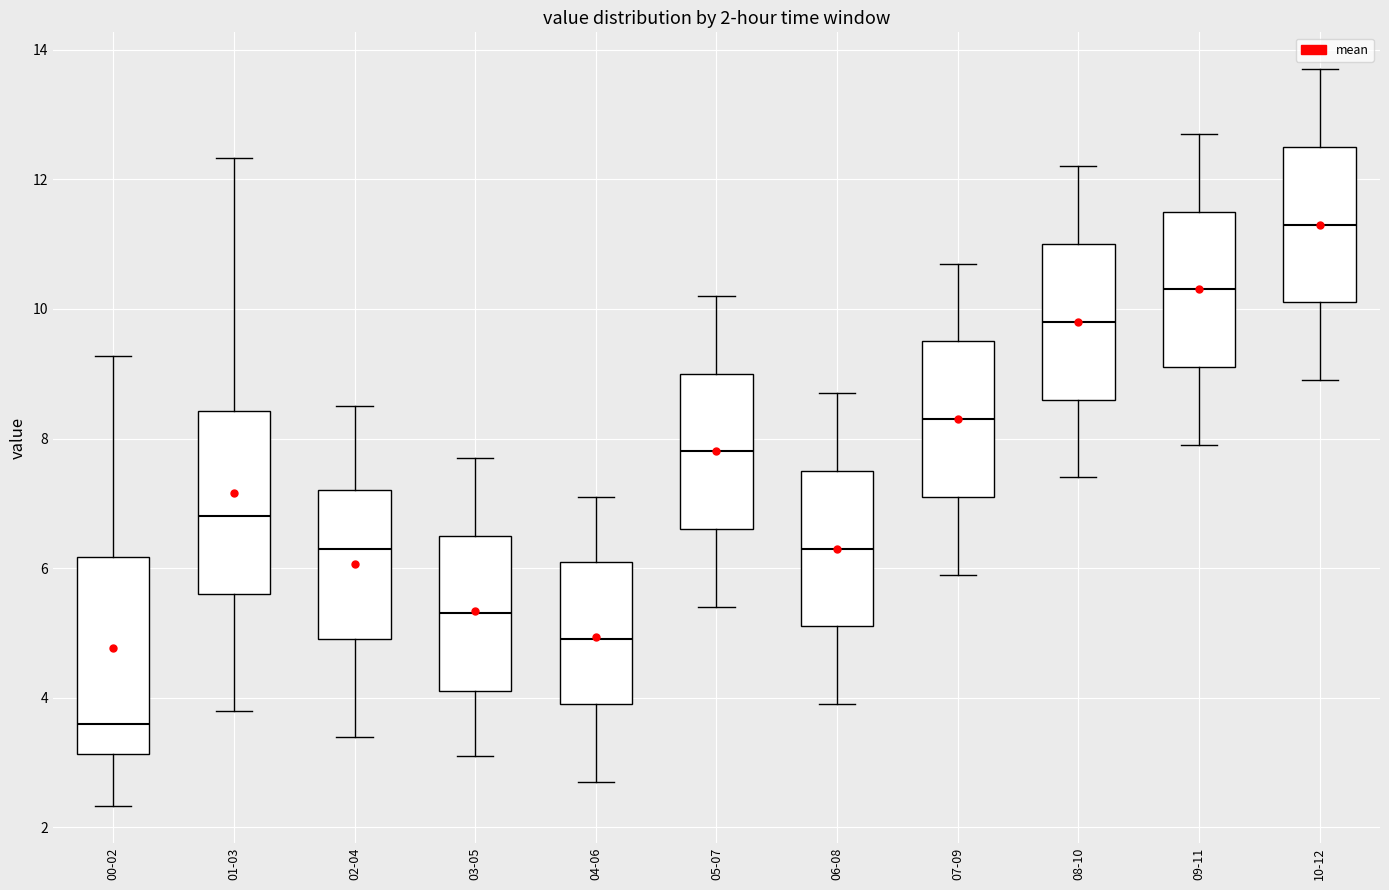

Which box's median line is the highest?

10-12